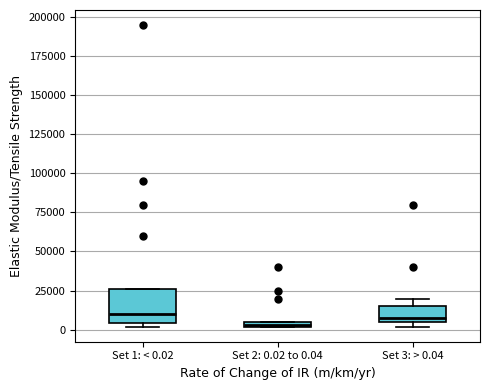

Where is the upper edge of the box for Set 1: < 0.02 on the y-axis? The values are not printed on the chart, so give them approximately, as read against the axis.

25000